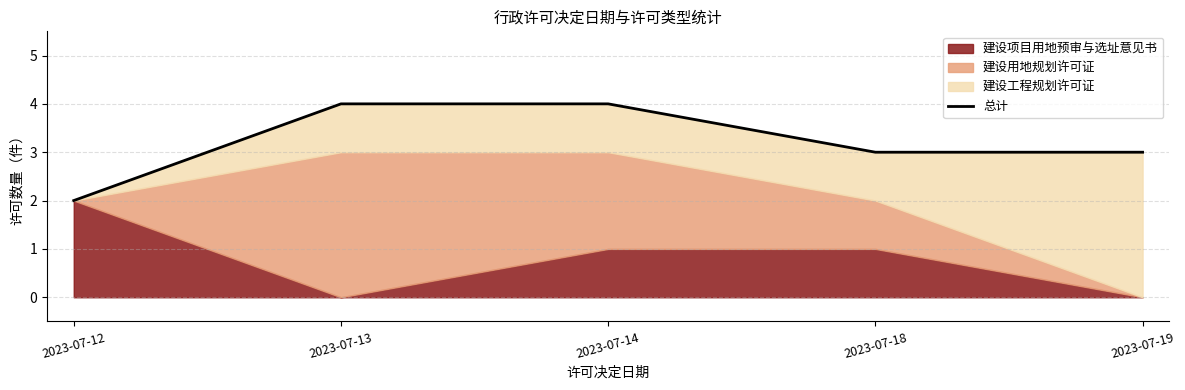

Rank the categories by value from highest to lowest.

2023-07-13, 2023-07-14, 2023-07-18, 2023-07-19, 2023-07-12